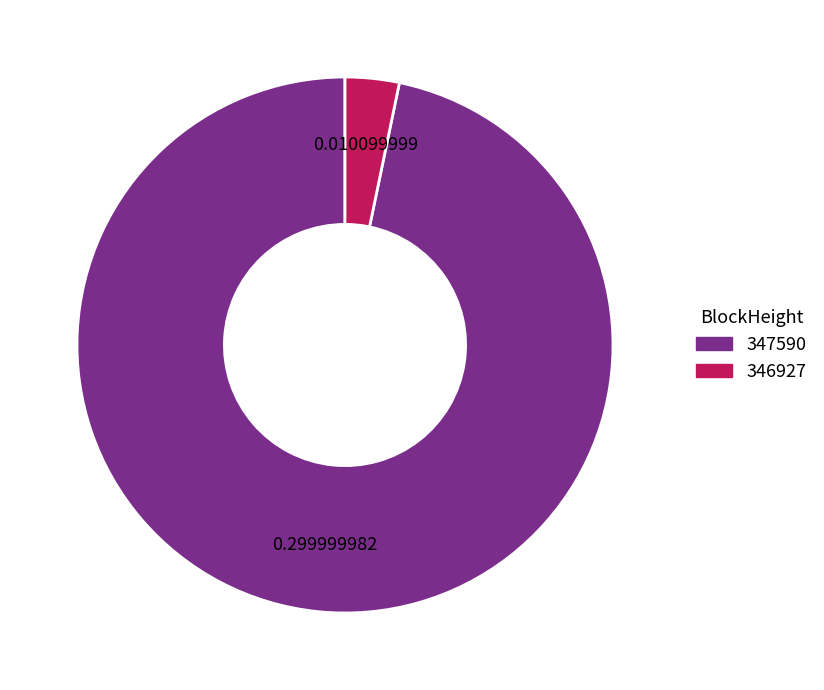

Do 346927 and 347590 together represent more than half of the pie?

Yes